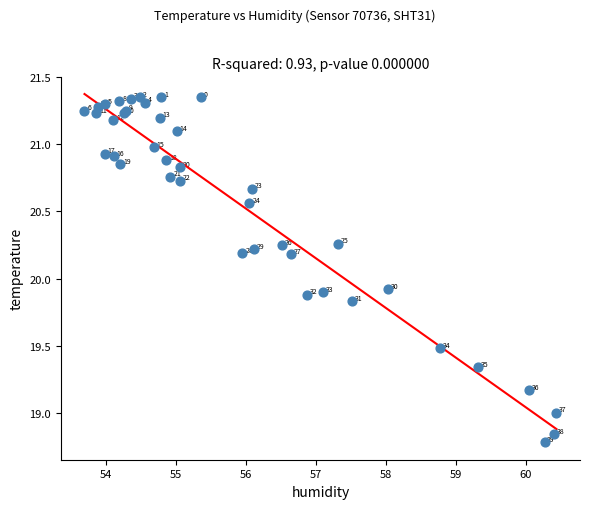

What Y value in the scatter plot is closest to 20?

19.9